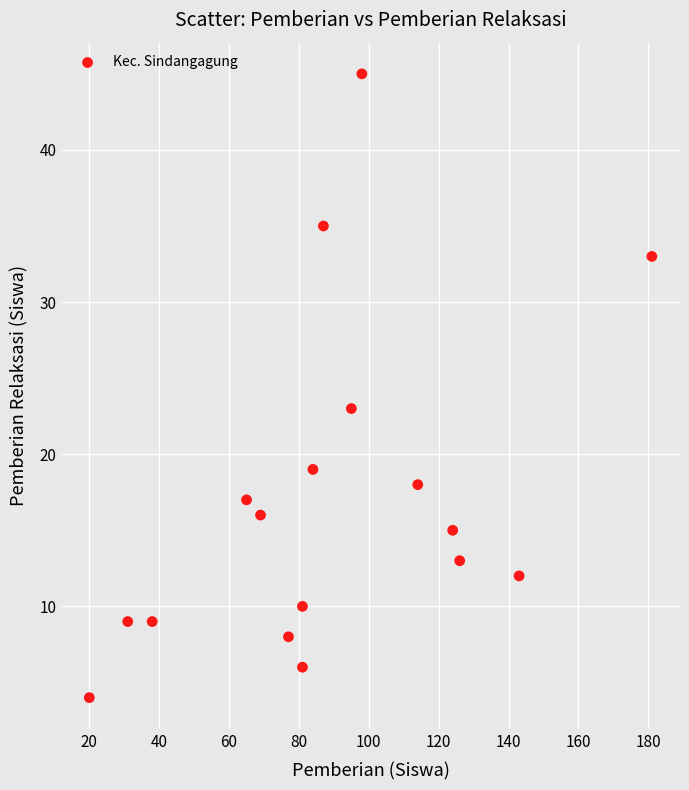

What is the range of X values (max minus min)?

161